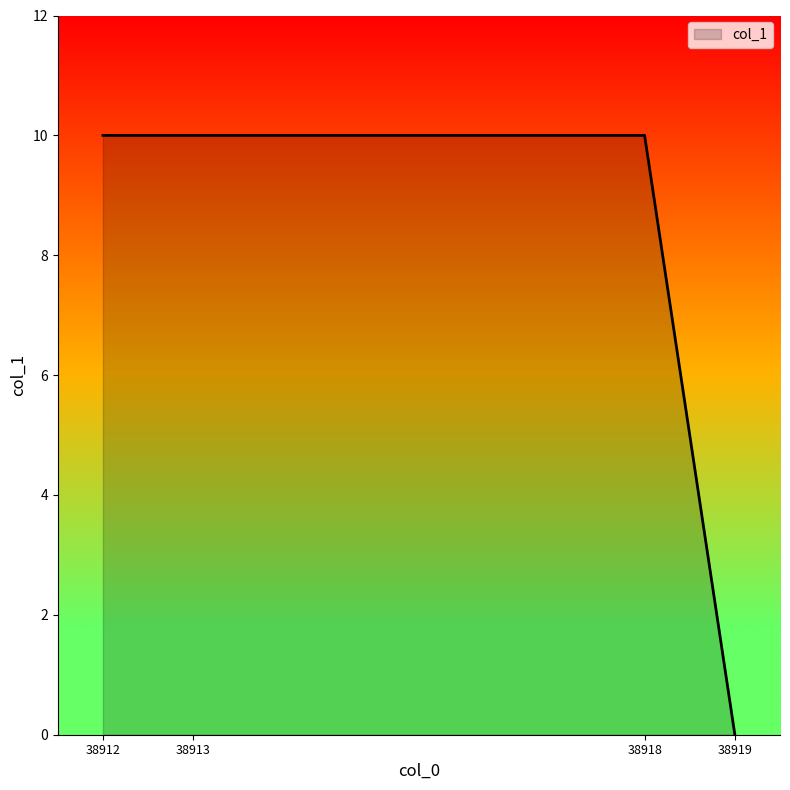

What is the change in value from 38912 to 38919?

-10